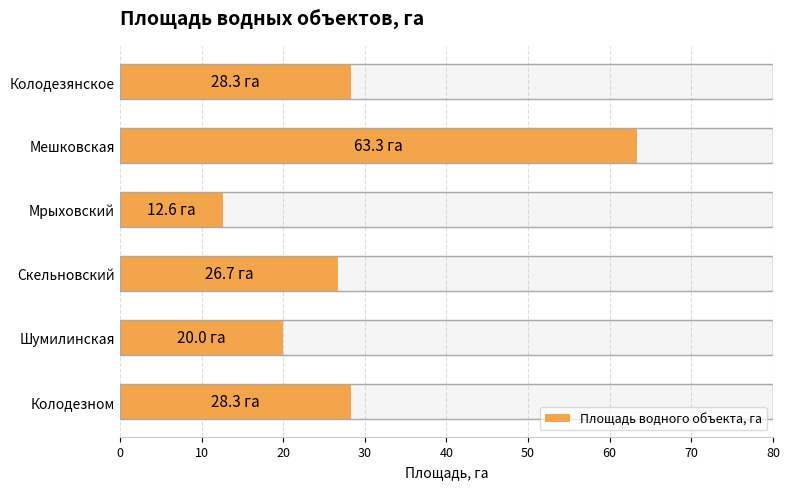

What is the difference between the maximum and minimum values?

50.7